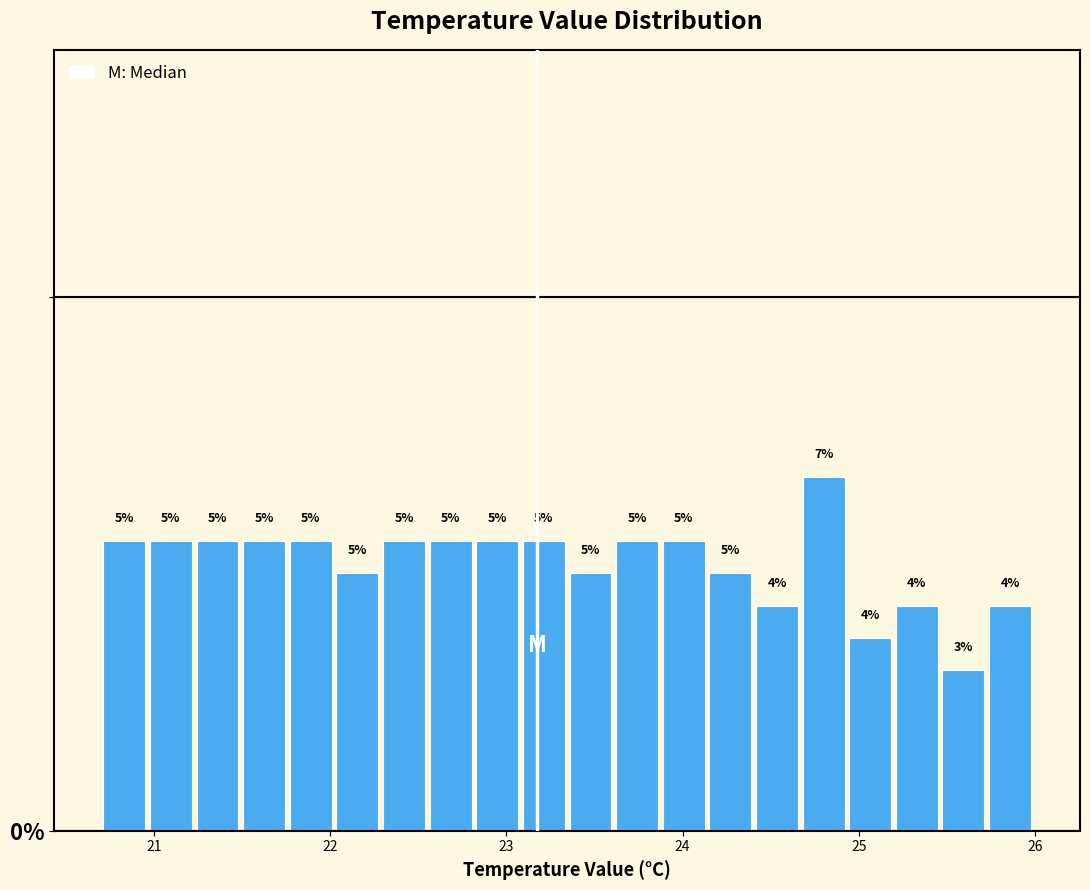

Around what value on the x-axis is the tallest bar? Give the approximate position of its centre, as read against the axis.

24.8